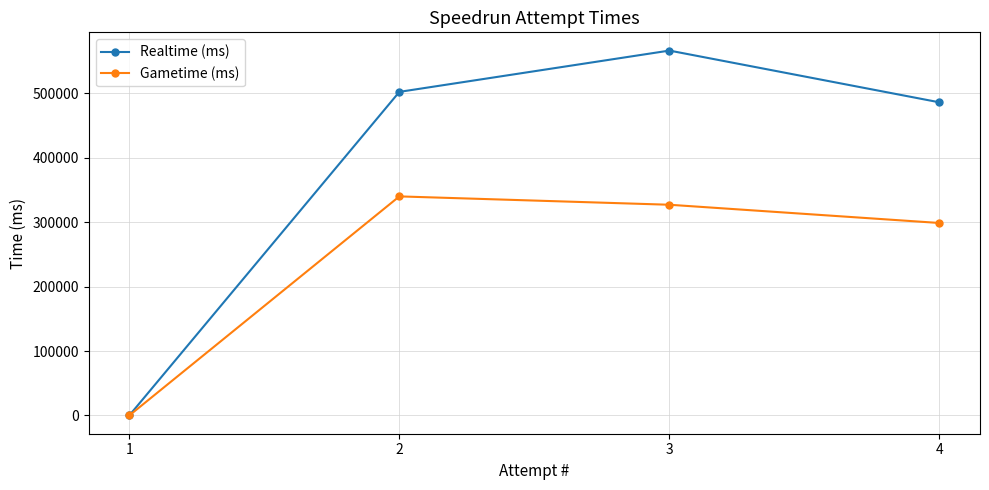

How many positive values does the Realtime (ms) series have?

3